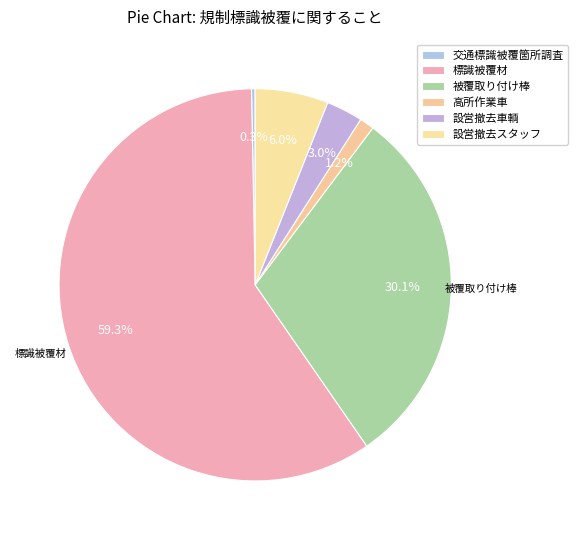

True or false: 設営撤去車輌 accounts for 13% of the total.

False